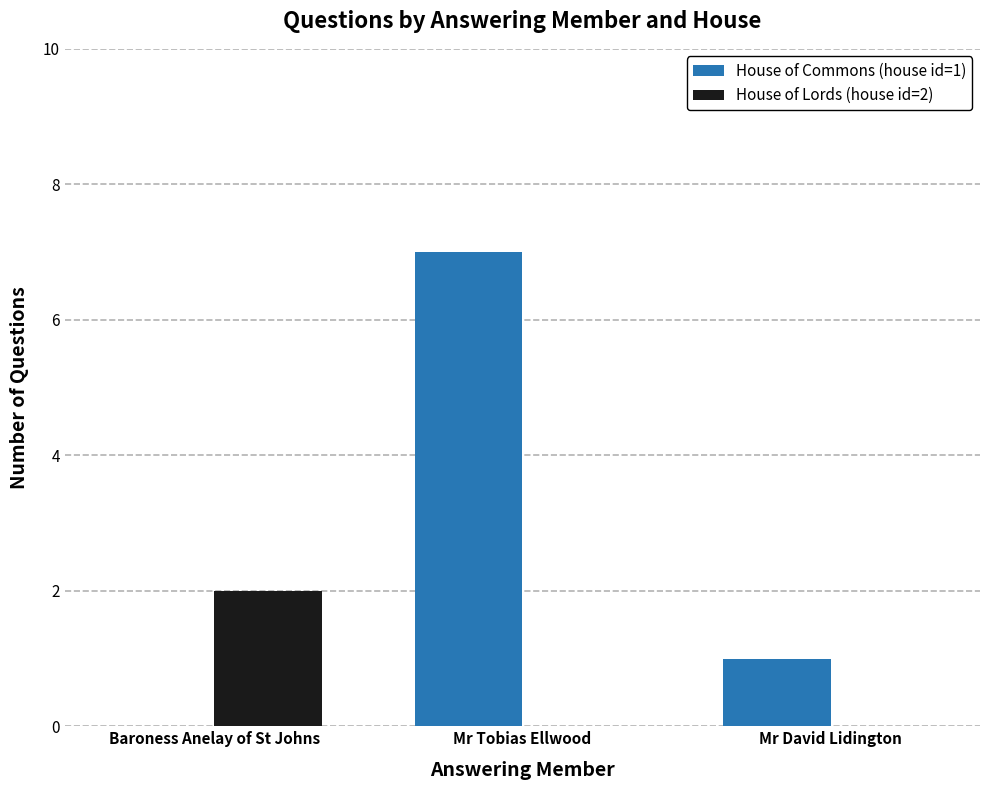

How many distinct data groups are displayed?

2